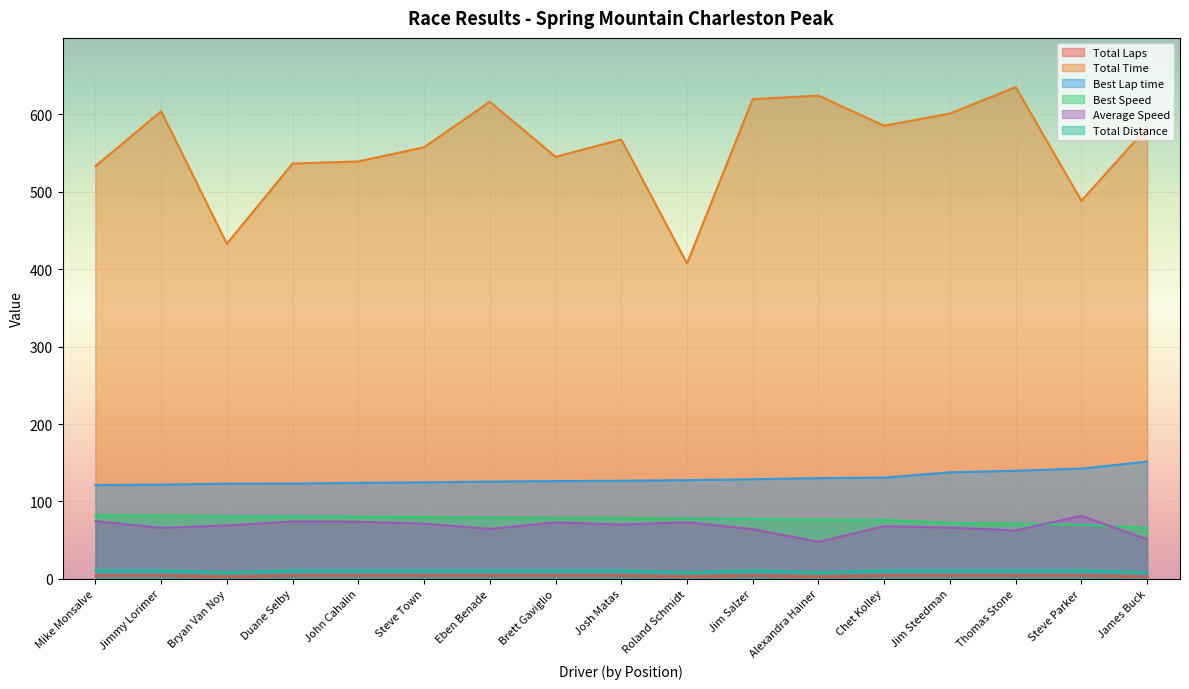

Read the Total Time value at Duane Selby.

536.5